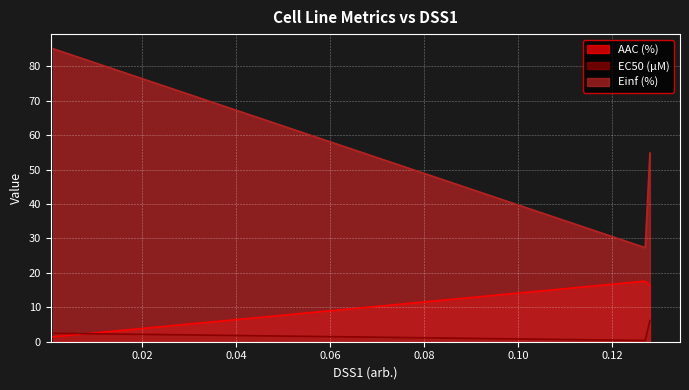

Reading left to right, transcribe all the data shown in this chart.

AAC (%): 1.4	17.6	16.4
EC50 (µM): 2.5	0.4	6.2
Einf (%): 85.1	27.3	54.8